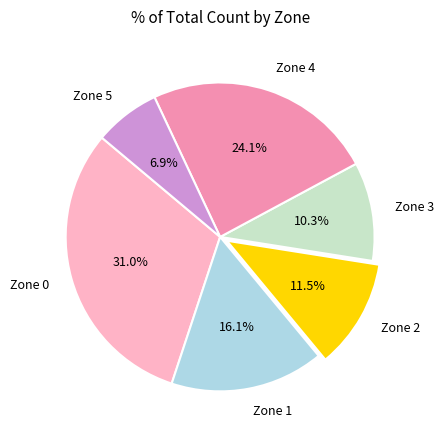

What is the largest slice in the pie chart?

Zone 0